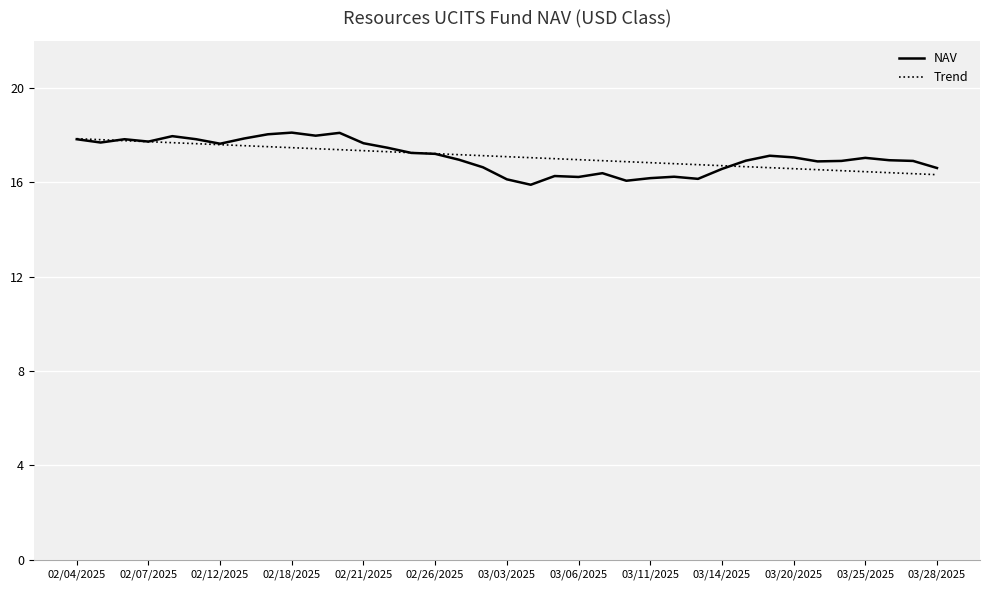

What is the smallest value displayed?

15.9